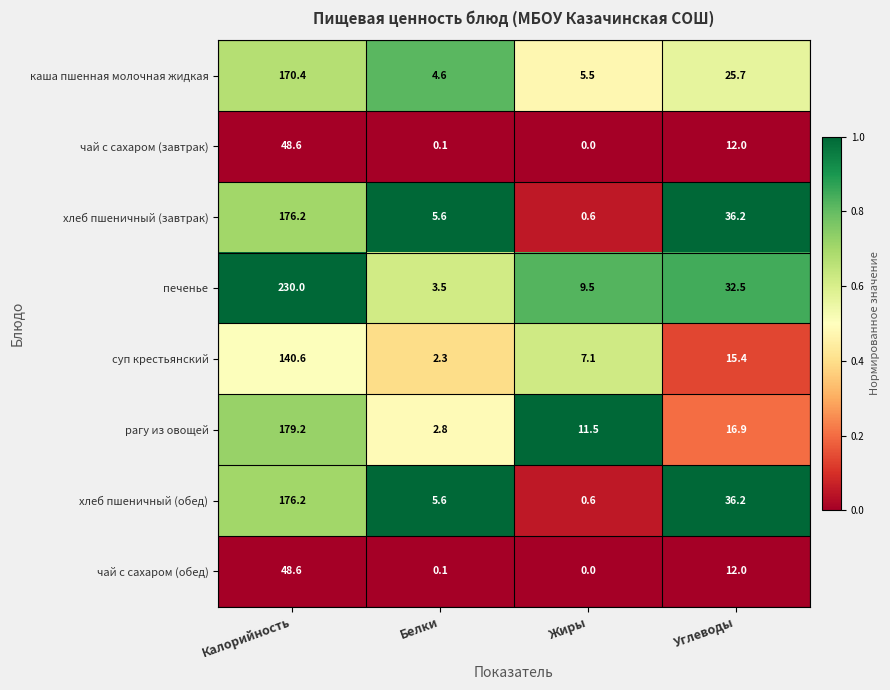

Where does the хлеб пшеничный (завтрак) series first go above 36?

Калорийность